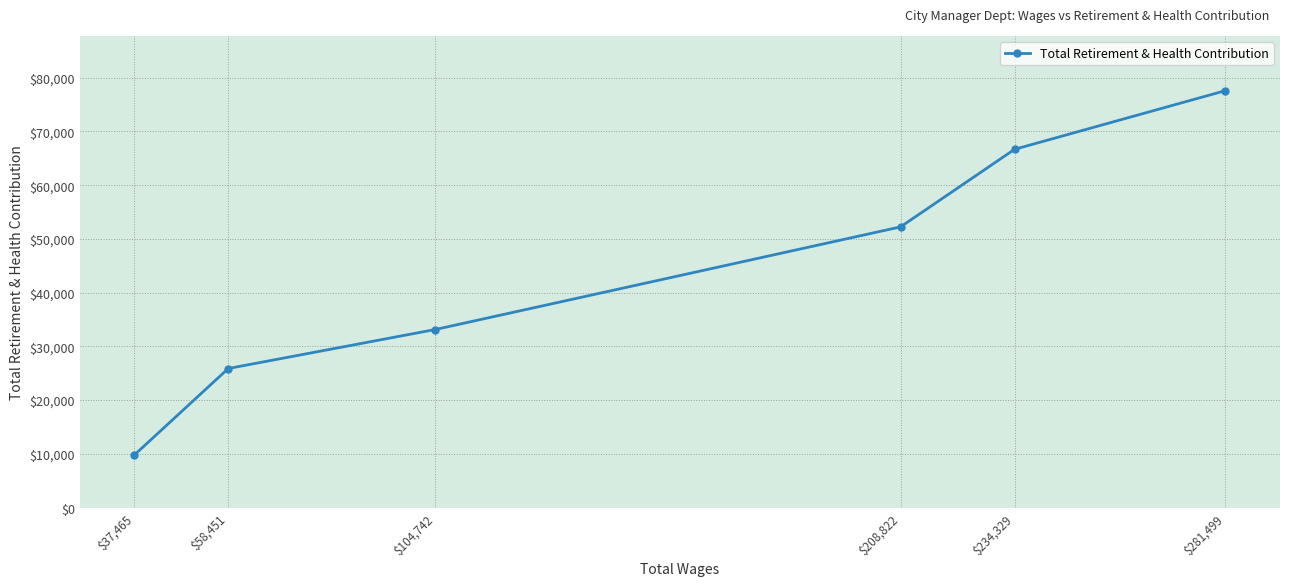

Does the chart display data point markers on the line(s)?

Yes